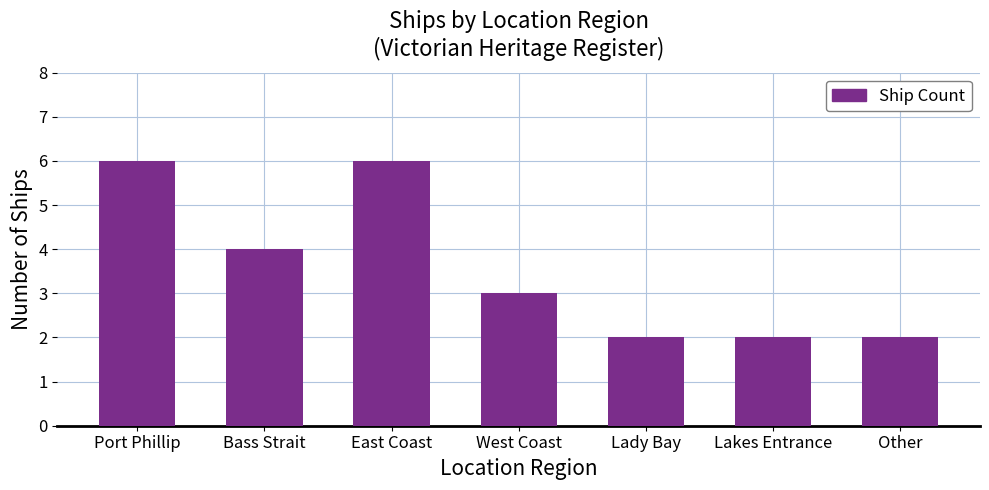

The value at Port Phillip is 10. True or false?

False